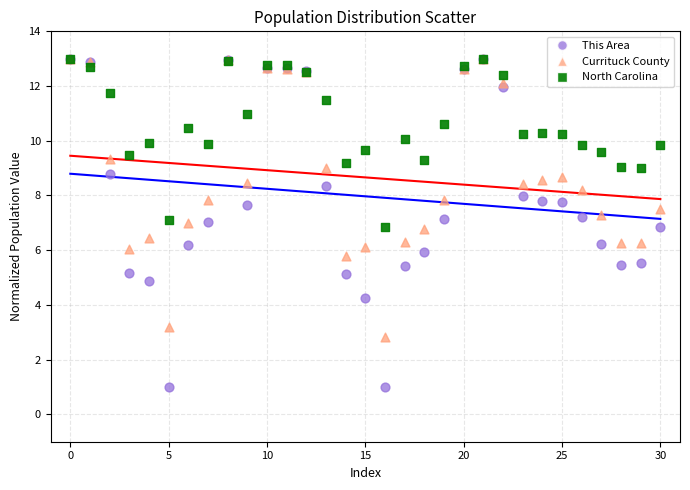

What are all the series names shown in the legend?

This Area, Currituck County, North Carolina